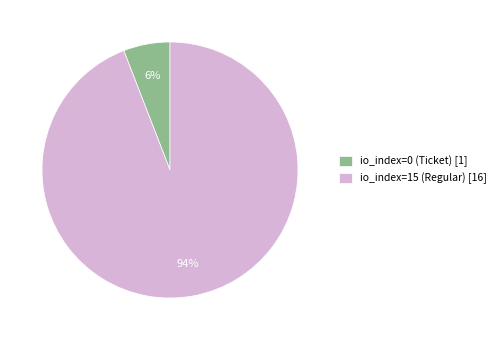

Between io_index=0 (Ticket) and io_index=15 (Regular), which is larger?

io_index=15 (Regular)